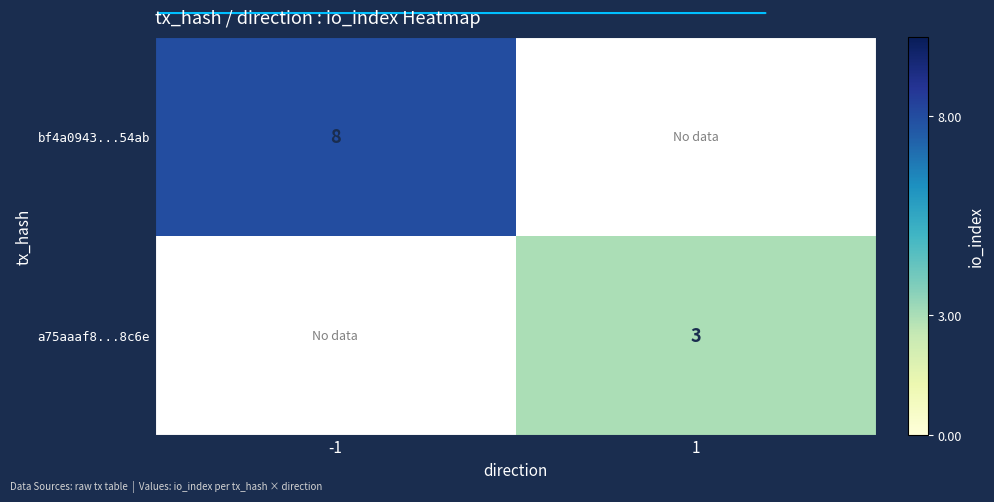

The value of bf4a0943...54ab at -1 is 3.9. True or false?

False